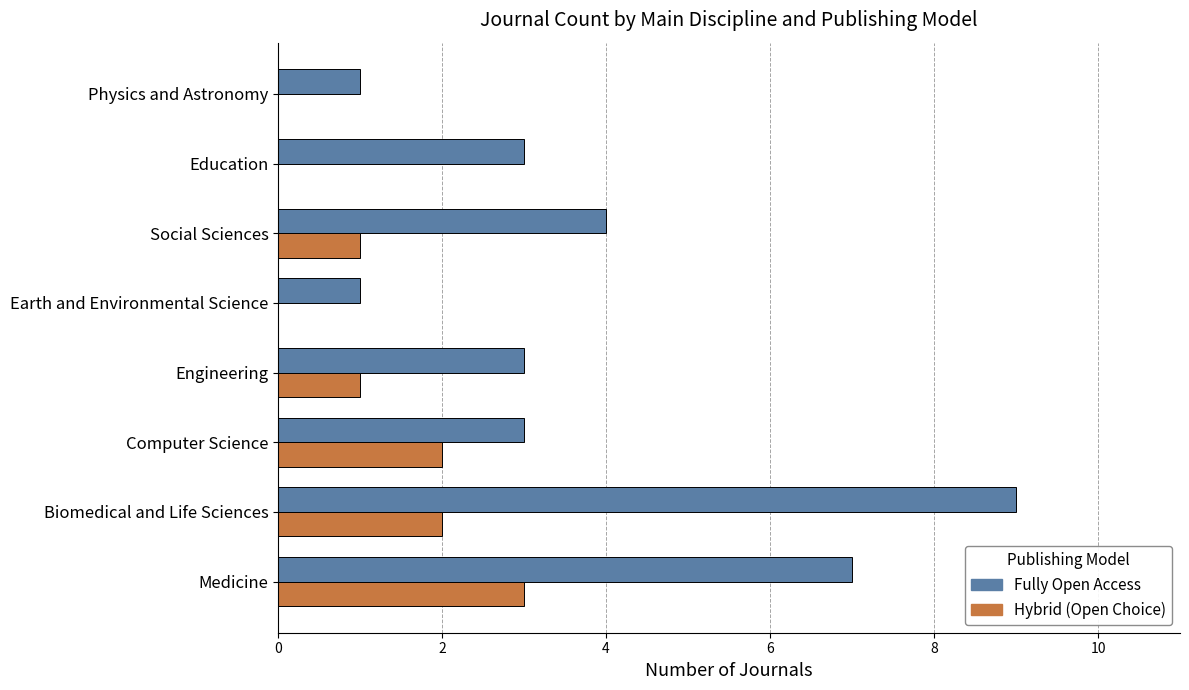

True or false: Hybrid (Open Choice) has a value of -2 at Education.

False